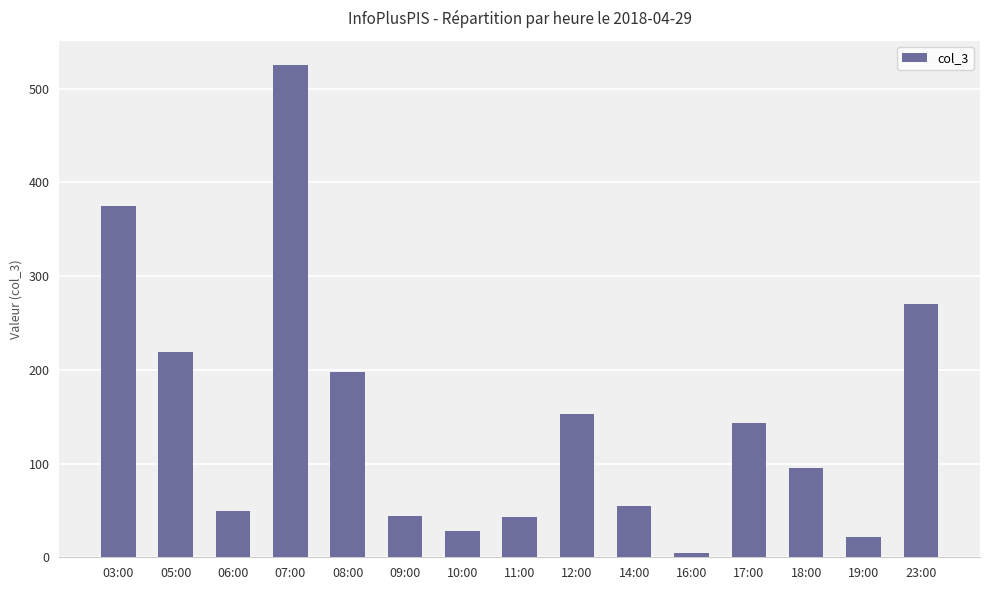

How many series are shown in this chart?

1